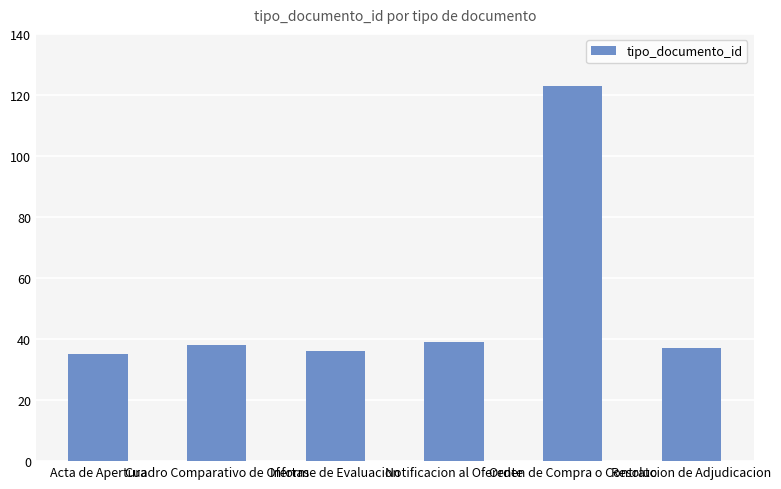

Reading left to right, list all the values displayed in this chart.

Acta de Apertura=35	Cuadro Comparativo de Ofertas=38	Informe de Evaluacion=36	Notificacion al Oferente=39	Orden de Compra o Contrato=123	Resolucion de Adjudicacion=37